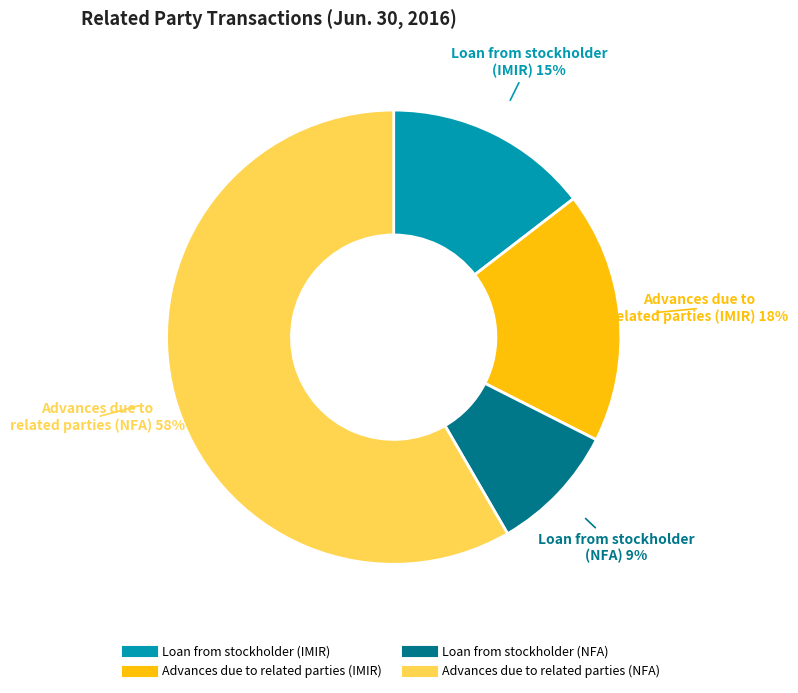

True or false: Loan from stockholder (NFA) accounts for 19% of the total.

False